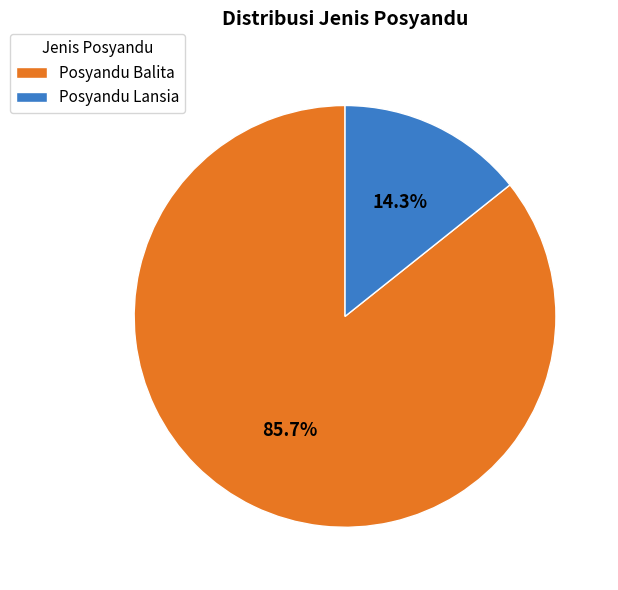

How many slices are in this pie chart?

2